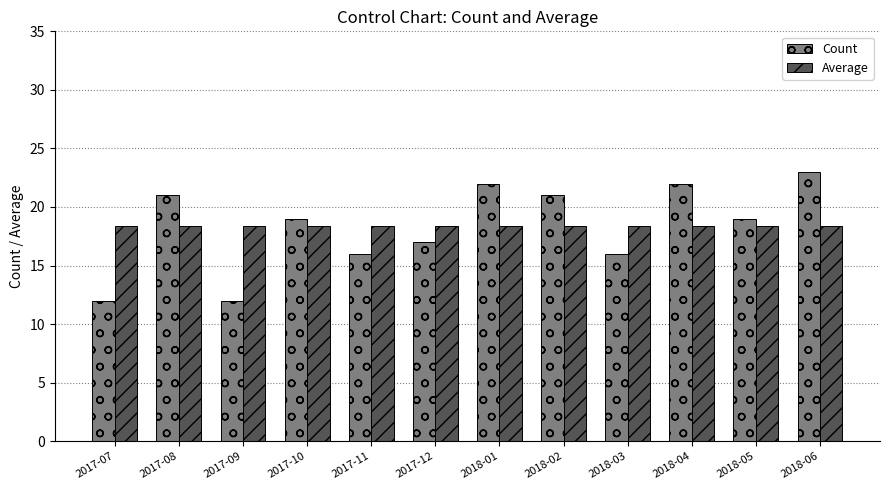

Does the chart contain any negative values?

No